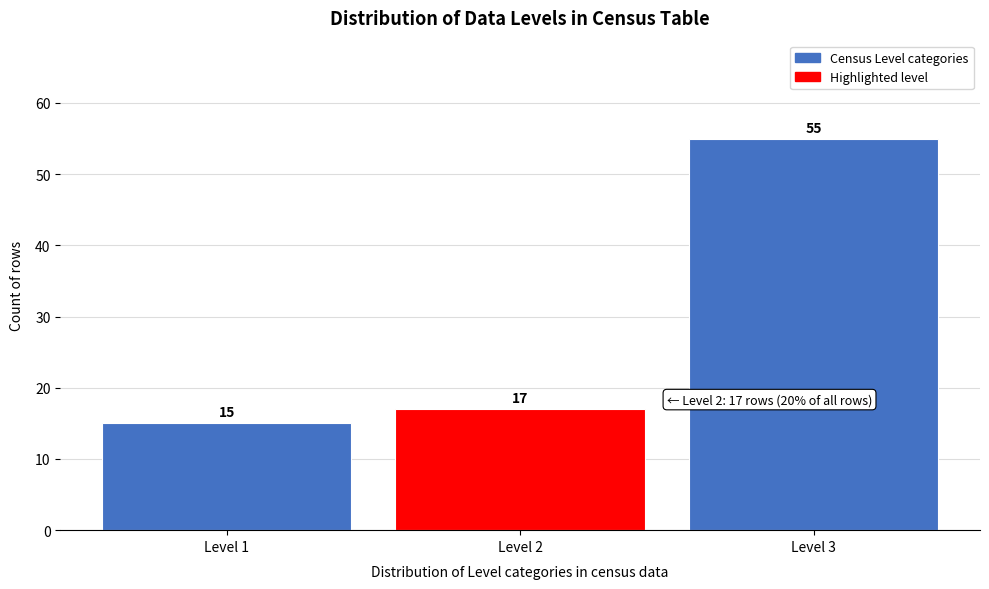

Reading left to right, extract all data points from this chart.

15	17	55